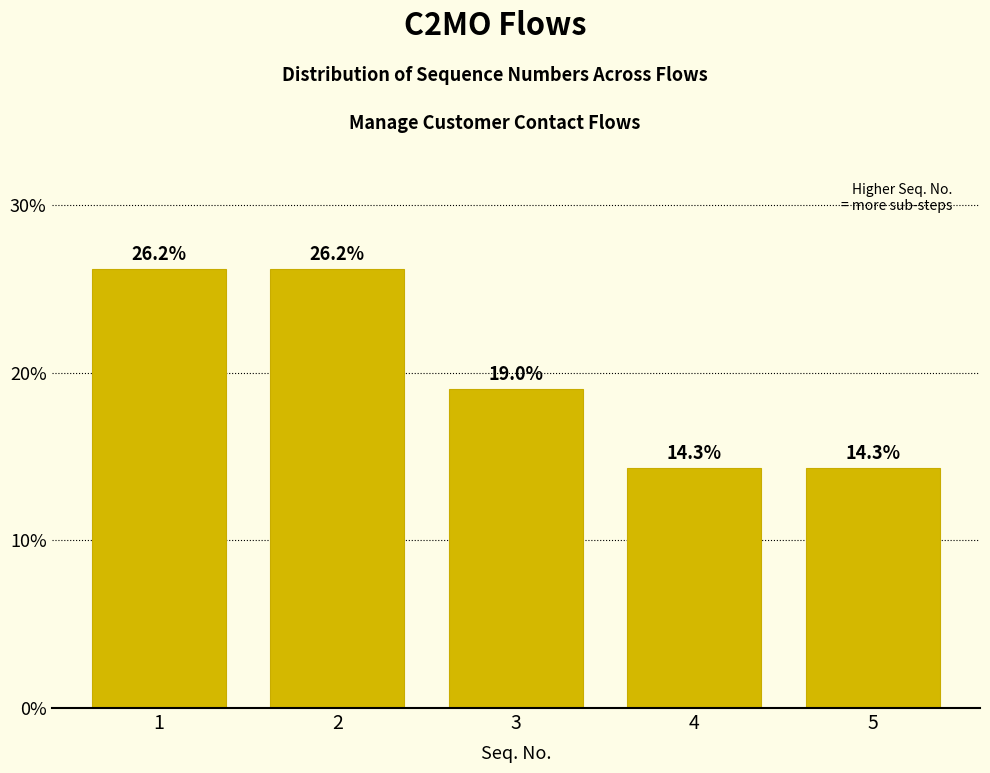

Reading left to right, list all the values displayed in this chart.

26.2	26.2	19.0	14.3	14.3